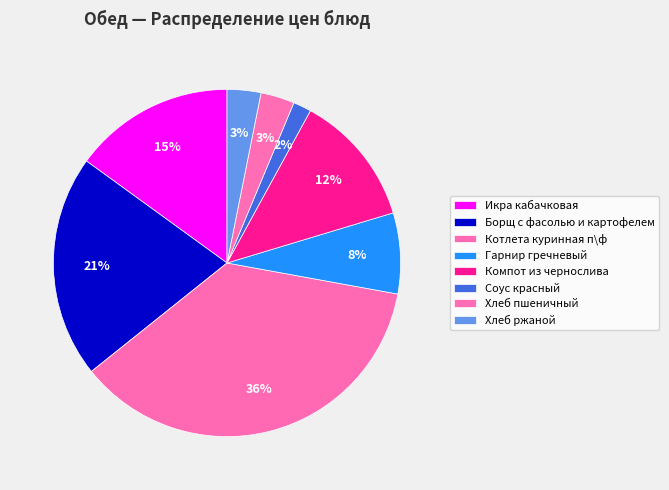

Approximately how many times larger is the value at Хлеб ржаной compared to Икра кабачковая?

0.2